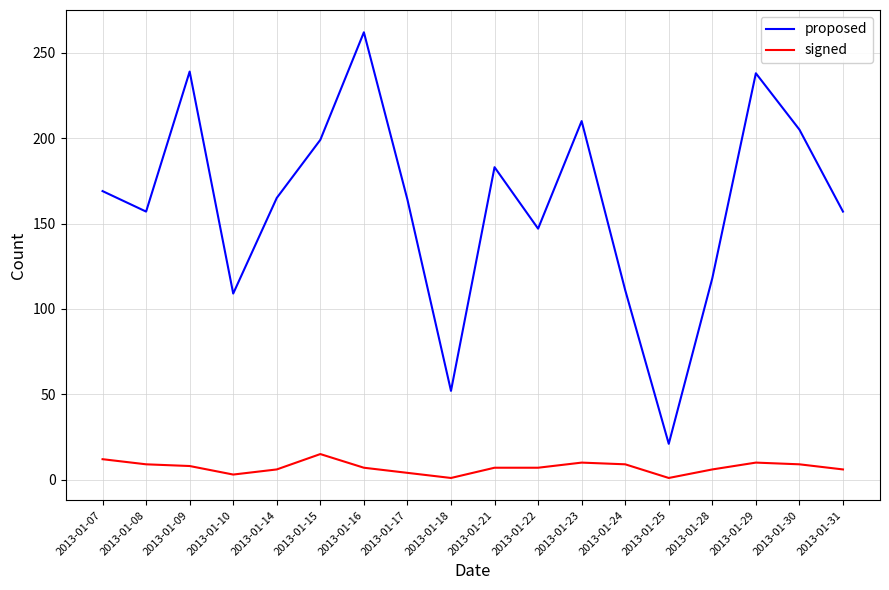

At 2013-01-18, list the series in order from largest to smallest.

proposed, signed